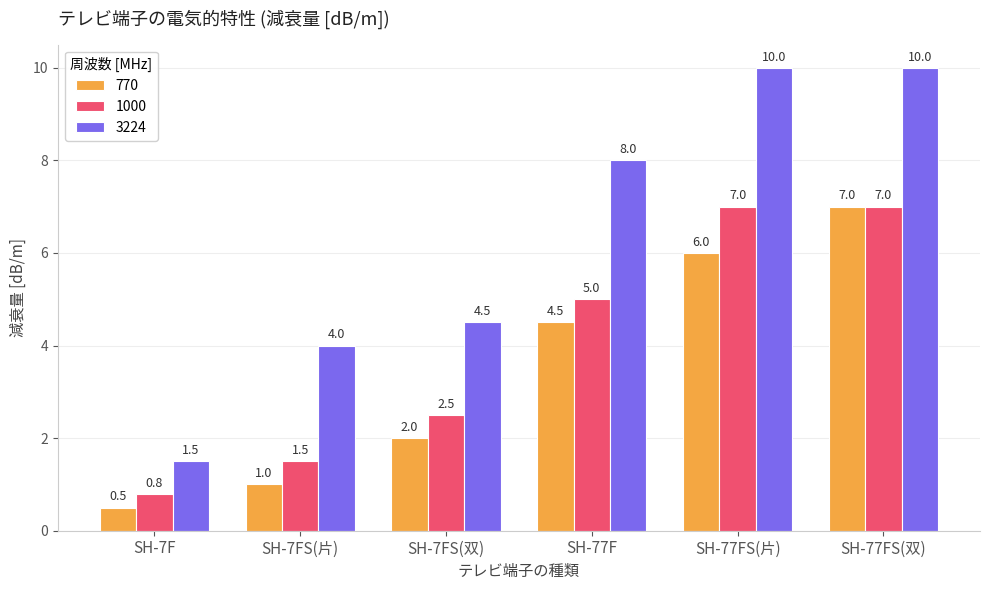

Reading left to right, extract all data points from this chart.

770: SH-7F=0.5	SH-7FS(片)=1.0	SH-7FS(双)=2.0	SH-77F=4.5	SH-77FS(片)=6.0	SH-77FS(双)=7.0
1000: SH-7F=0.8	SH-7FS(片)=1.5	SH-7FS(双)=2.5	SH-77F=5.0	SH-77FS(片)=7.0	SH-77FS(双)=7.0
3224: SH-7F=1.5	SH-7FS(片)=4.0	SH-7FS(双)=4.5	SH-77F=8.0	SH-77FS(片)=10.0	SH-77FS(双)=10.0